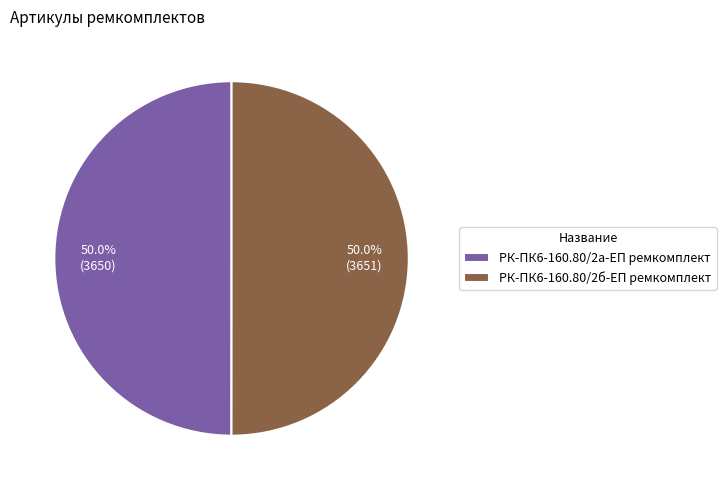

What percentage is NOT represented by РК-ПК6-160.80/2б-ЕП ремкомплект?

50.0%